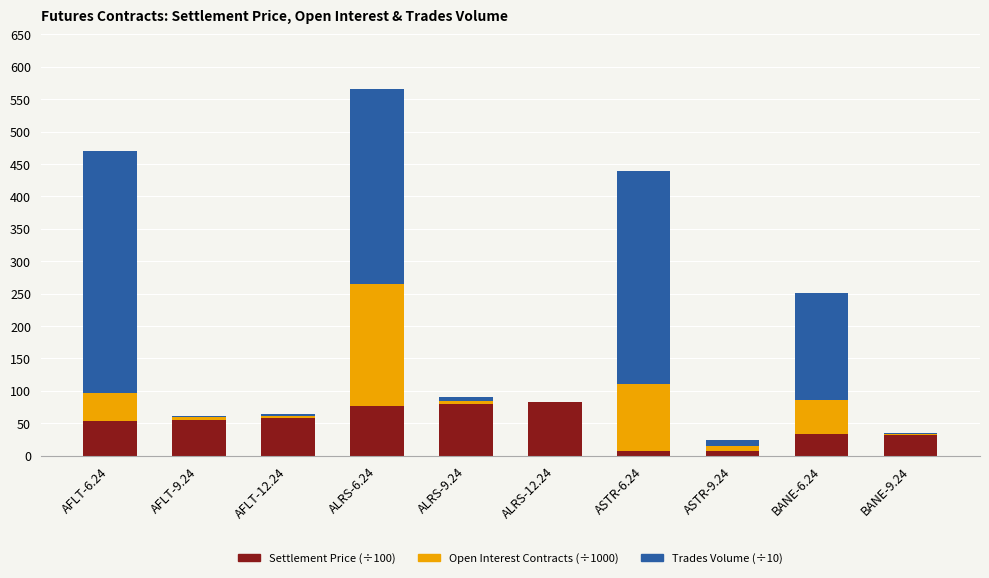

At which category is the sum across all series the highest?

ALRS-6.24